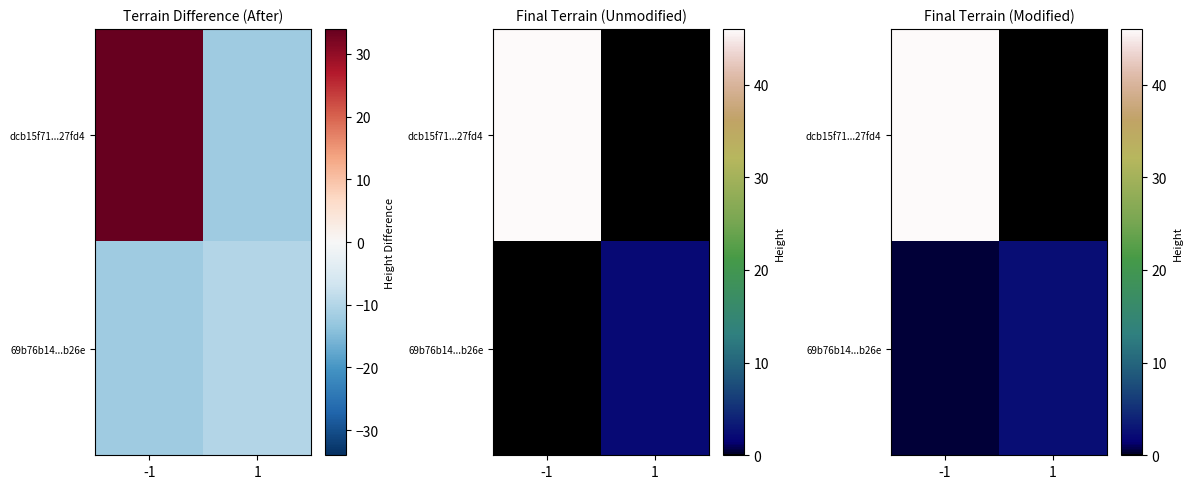

Between 1 and -1, which is larger?

-1